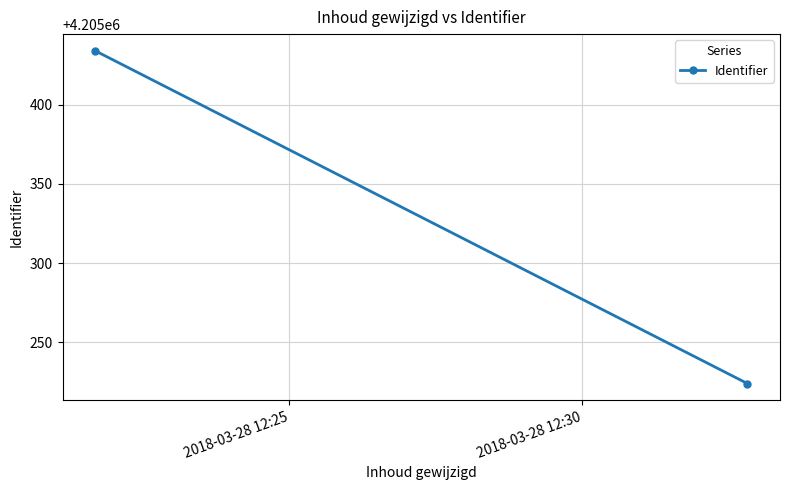

How many lines are shown in the chart?

1